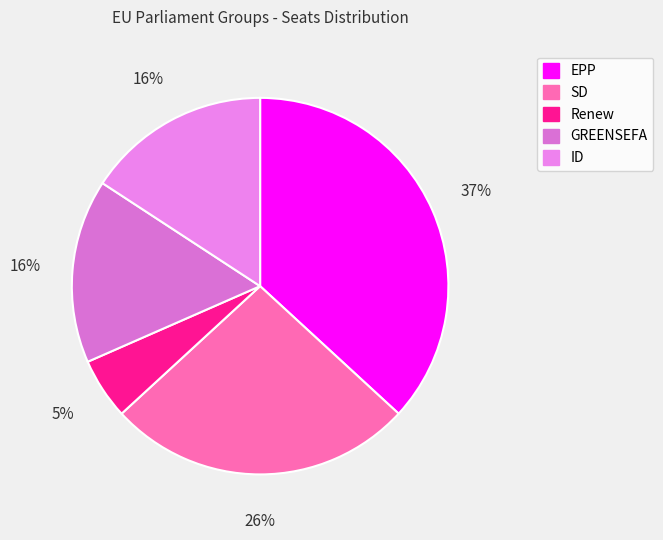

To the nearest percent, what is the combined percentage of ID and EPP?

53%